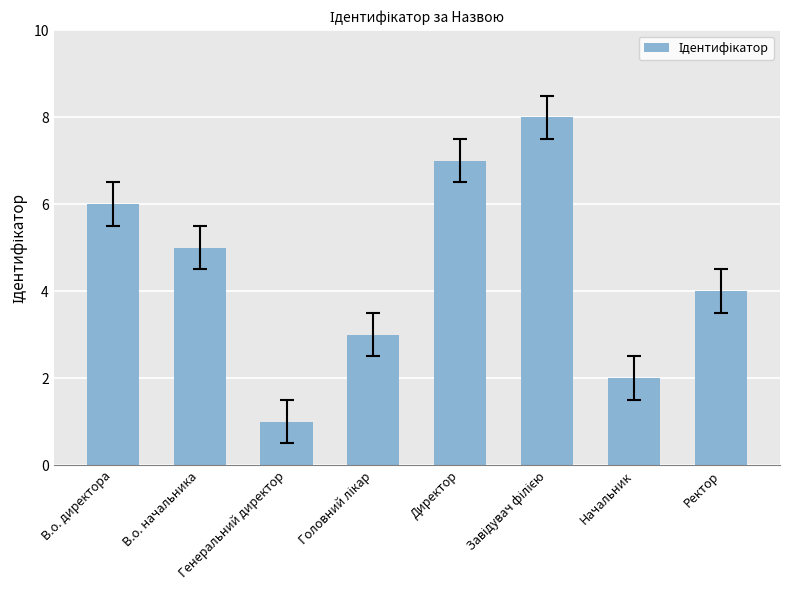

What is the sum of the values at Генеральний директор and Ректор?

5